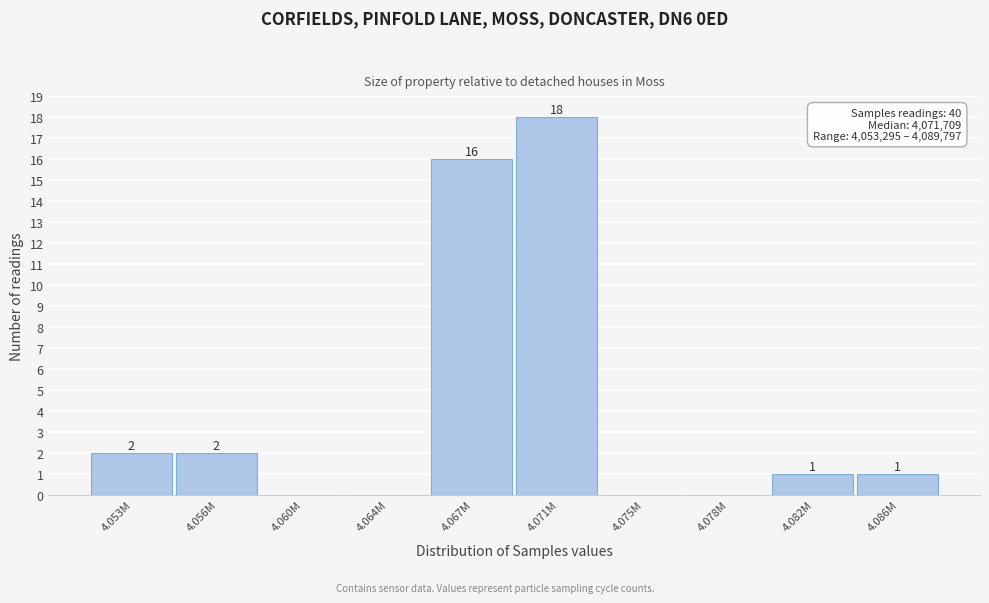

Reading left to right, what are all the values shown in this chart?

4.053M=2	4.056M=2	4.060M=0	4.064M=0	4.067M=16	4.071M=18	4.075M=0	4.078M=0	4.082M=1	4.086M=1